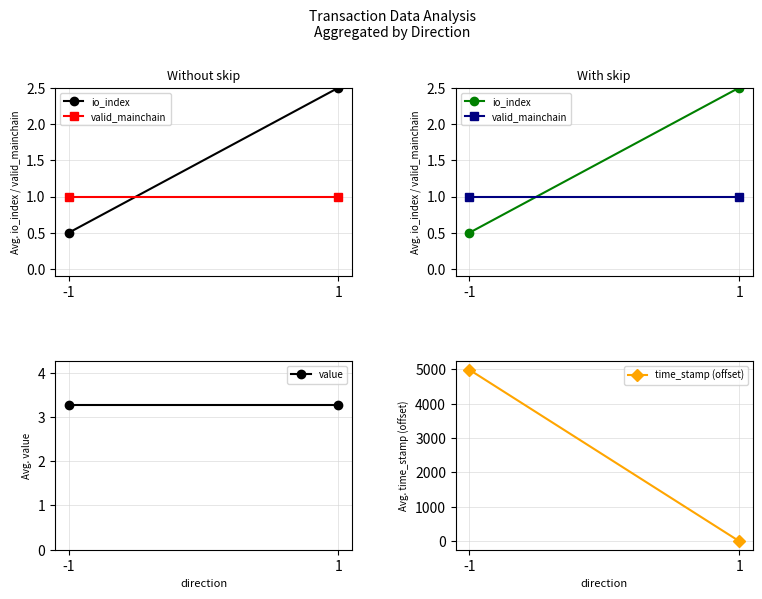

What is the sum of the io_index values at -1 and 1?

3.0